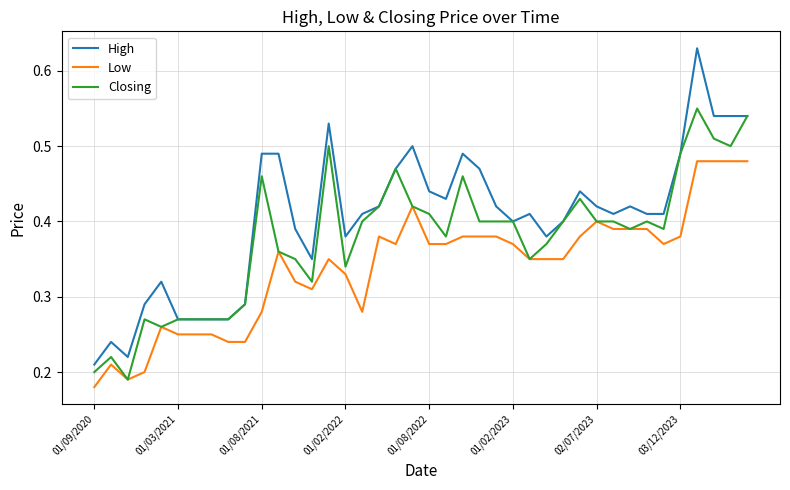

Which series has the largest total across all categories?

High